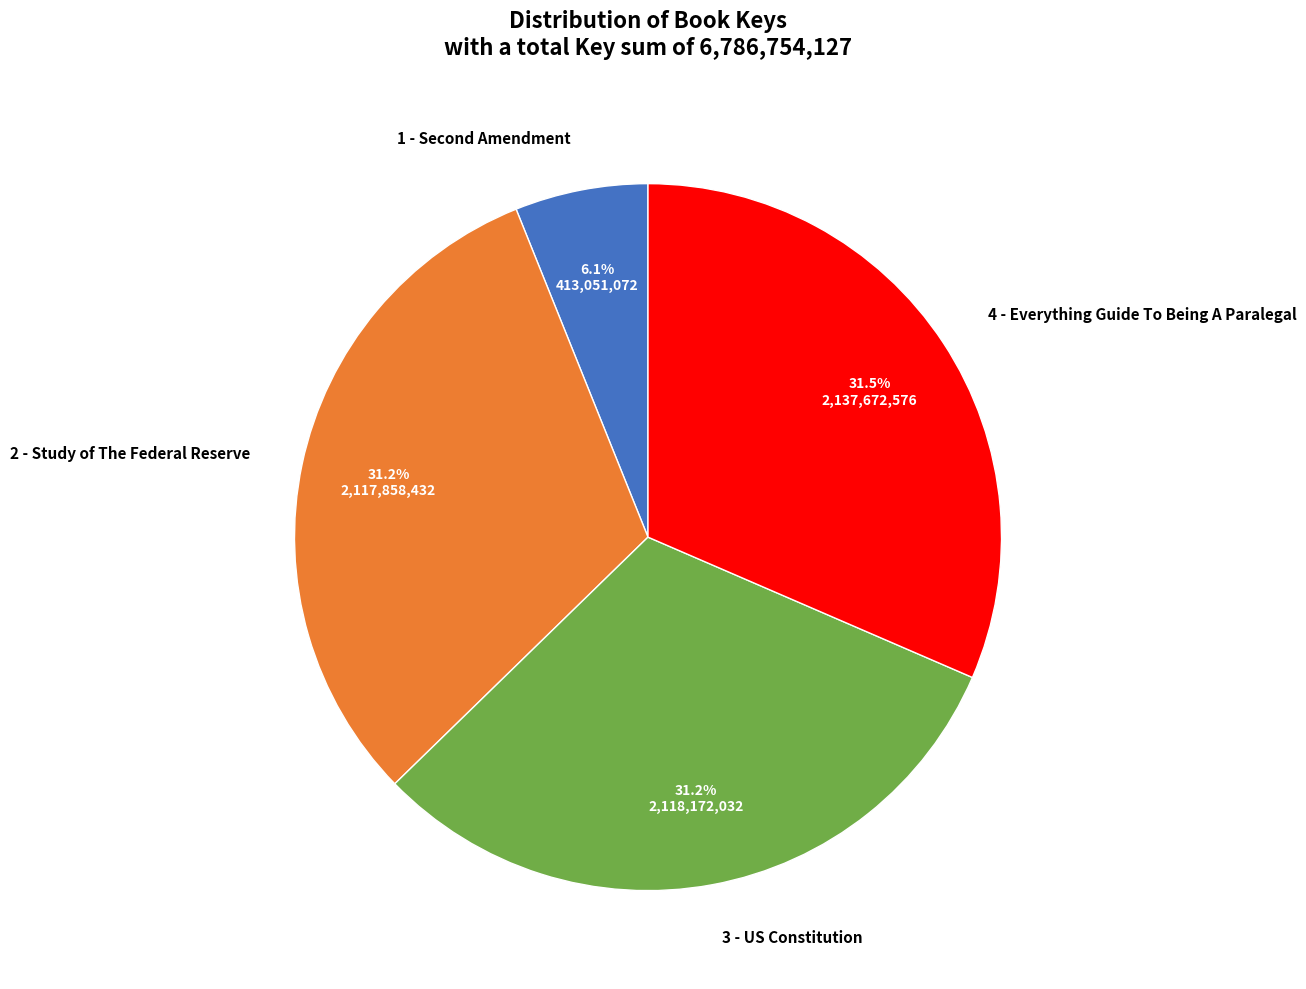

Approximately how many times larger is the value at 2 - Study of The Federal Reserve compared to 4 - Everything Guide To Being A Paralegal?

1.0